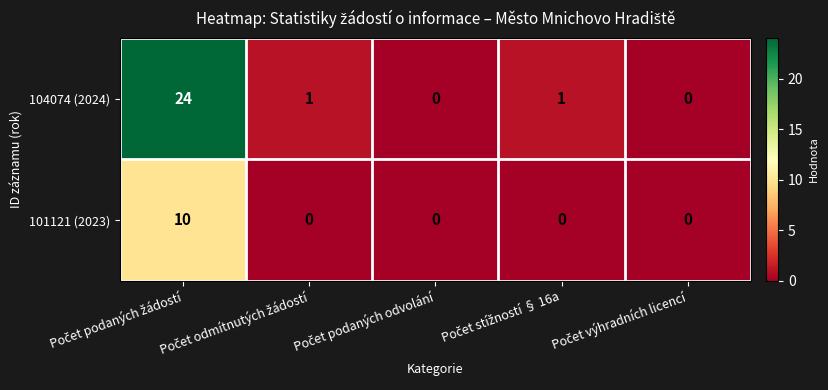

Which series has the largest total across all categories?

104074 (2024)